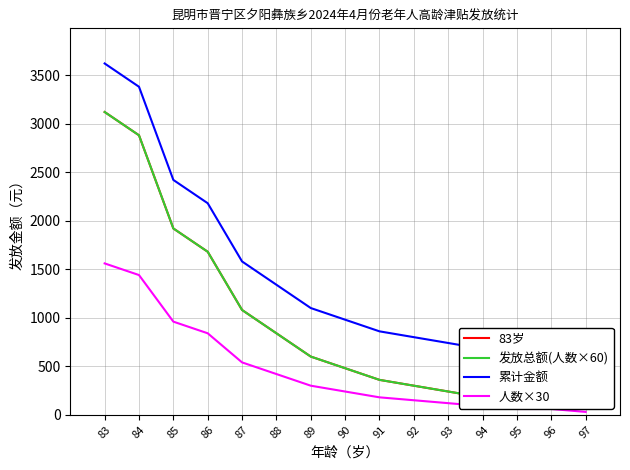

How many data points does each series have?

15